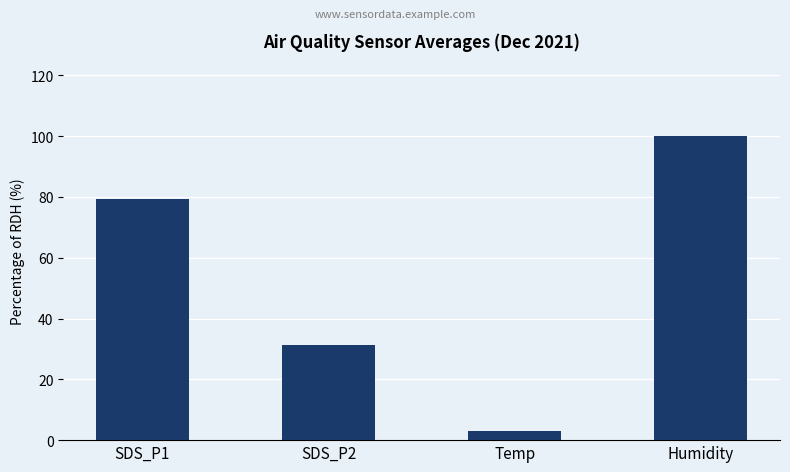

Count the number of data series in this chart.

1